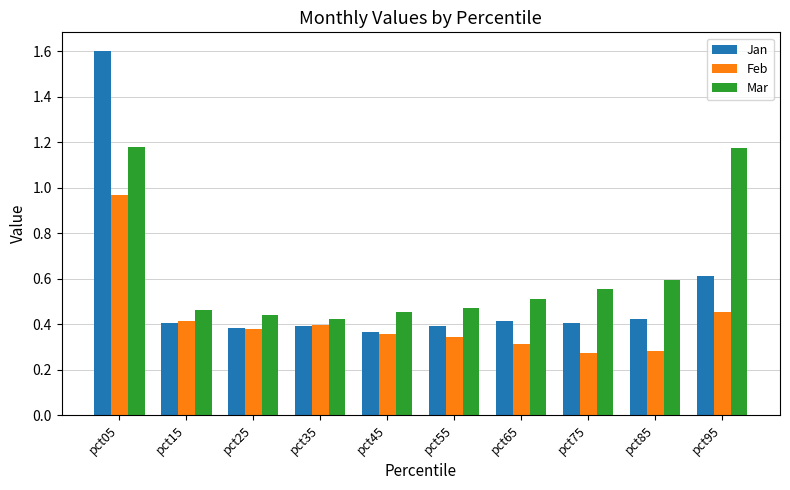

What is the sum of all Jan values?

5.4